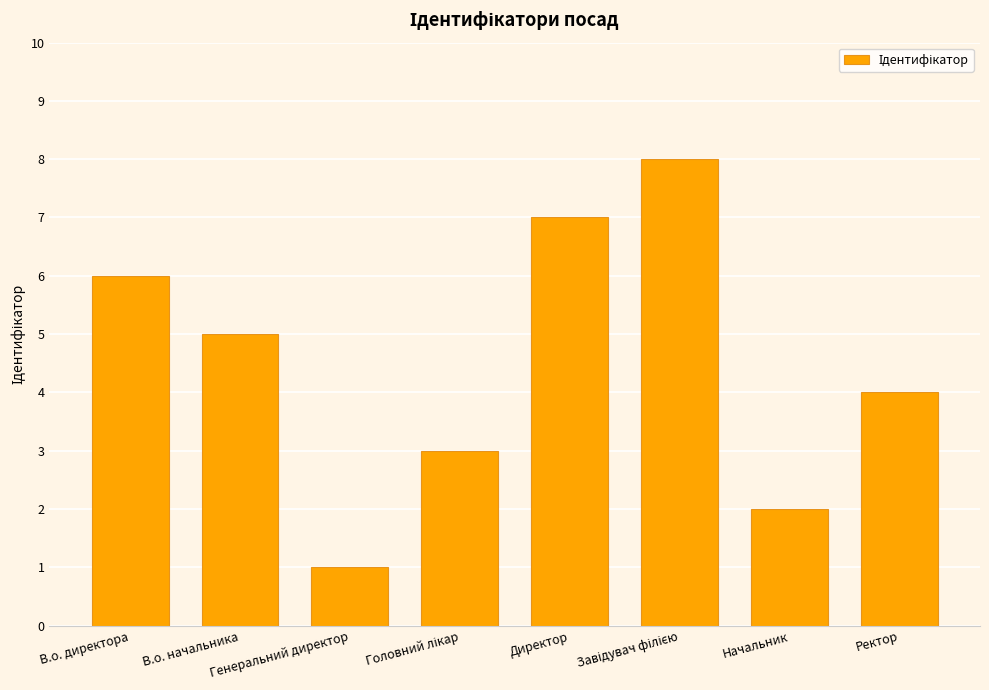

What is the maximum value shown in the chart?

8